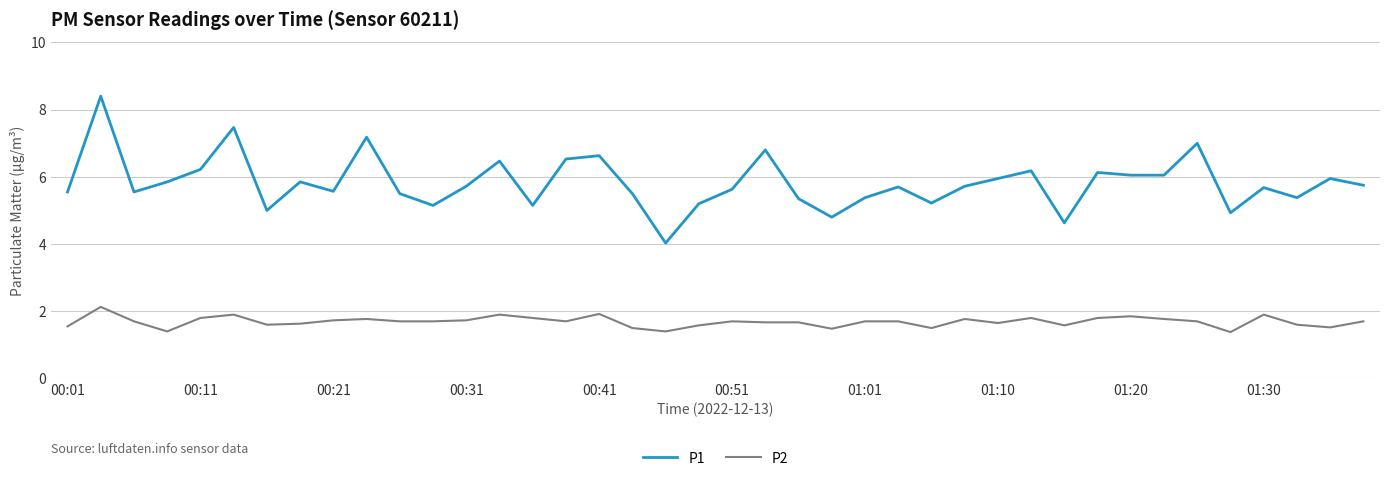

Rank the series by their average value, from highest to lowest.

P1, P2